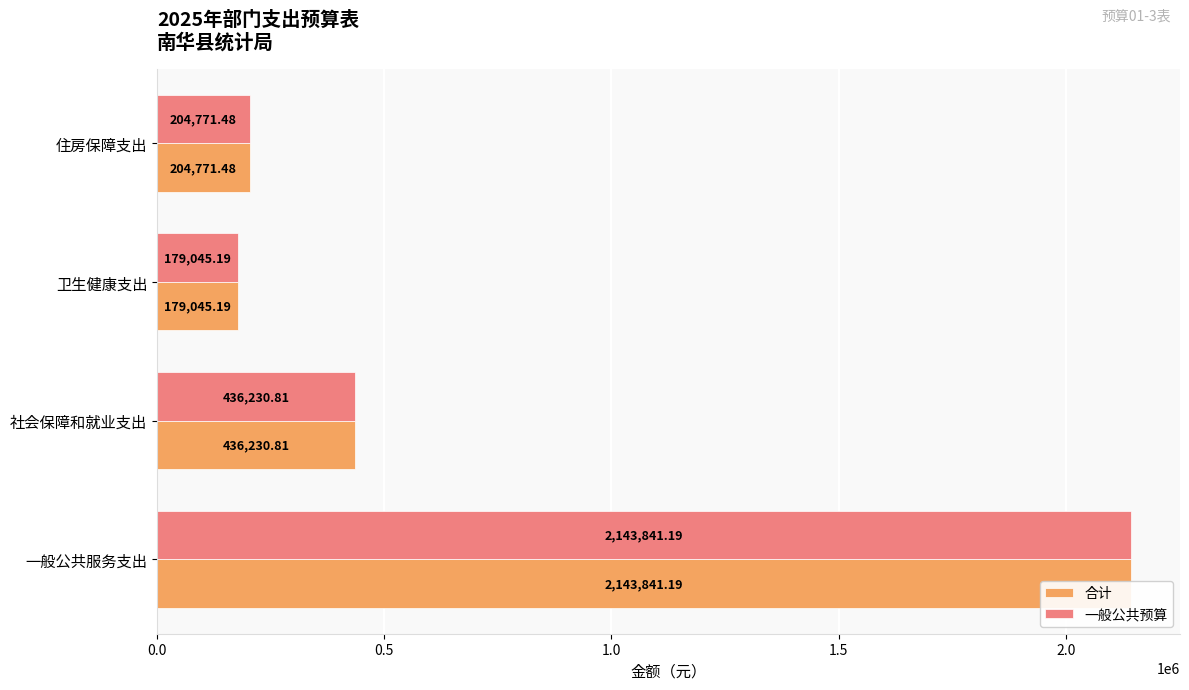

What position from the left is 0.5?

2